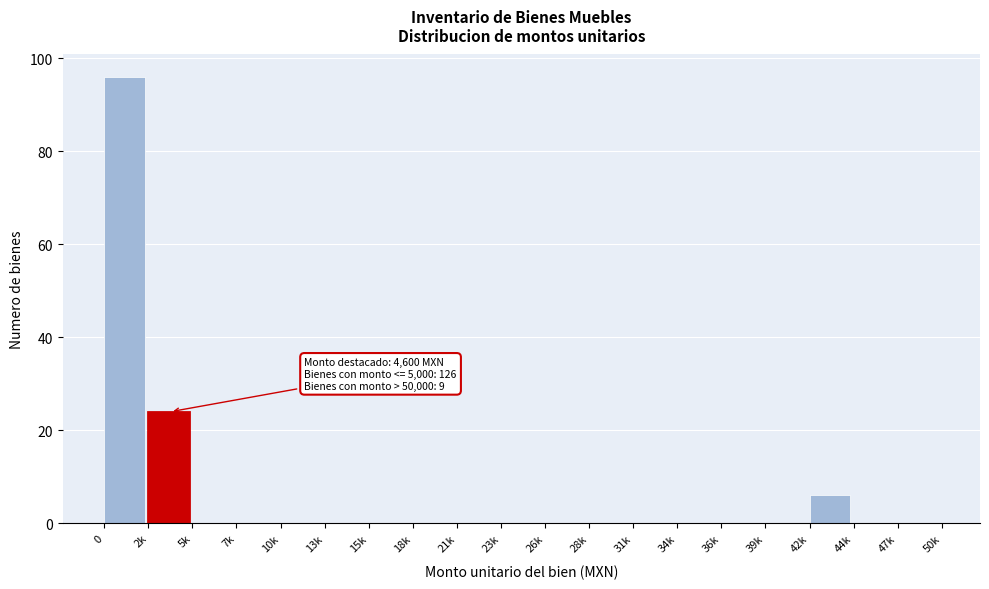

Reading left to right, transcribe all the data shown in this chart.

0=96	2k=24	5k=0	7k=0	10k=0	13k=0	15k=0	18k=0	21k=0	23k=0	26k=0	28k=0	31k=0	34k=0	36k=0	39k=0	42k=6	44k=0	47k=0